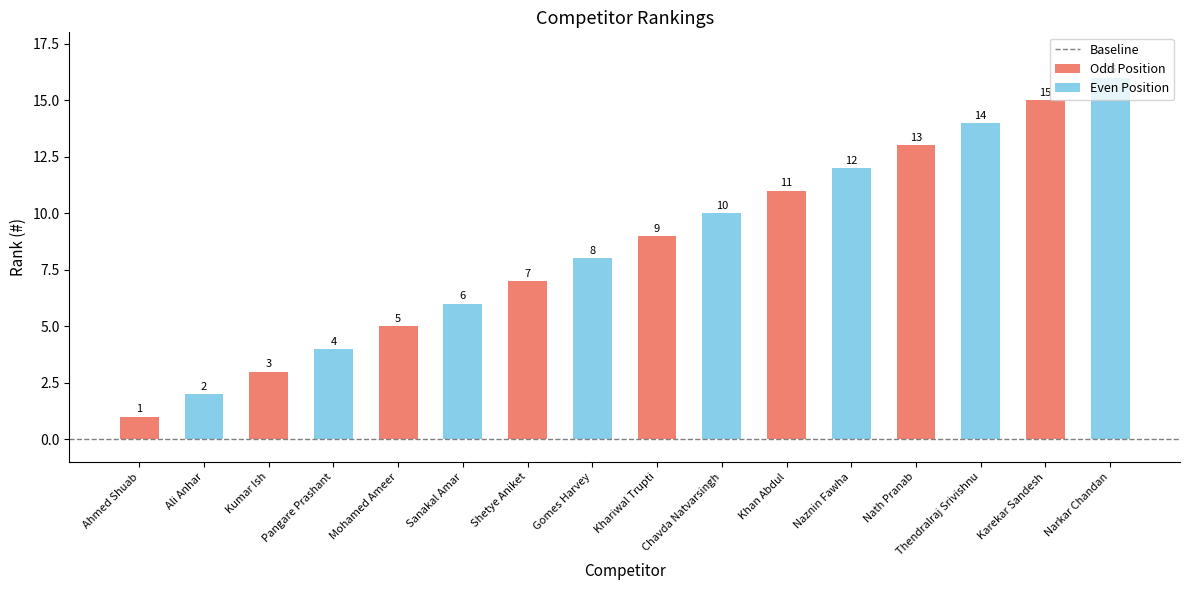

Which series has the largest total across all categories?

Even Position